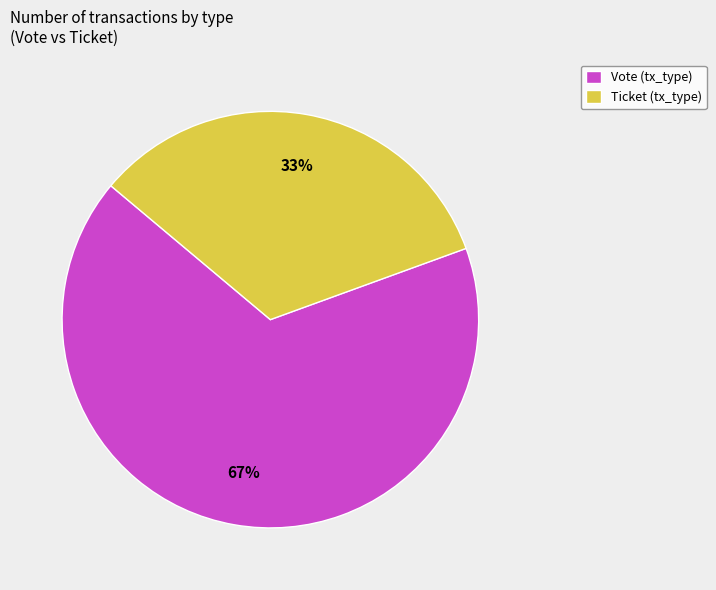

Which has a higher value, Vote (tx_type) or Ticket (tx_type)?

Vote (tx_type)